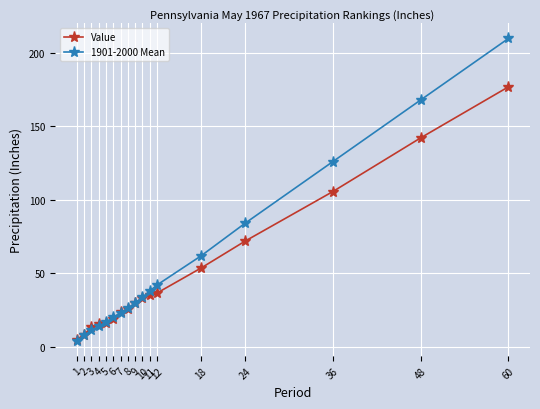

What is the minimum value shown in the chart?

3.9